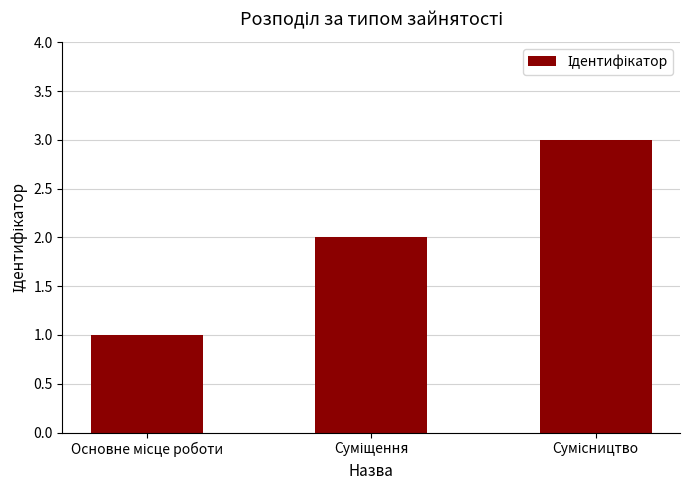

Reading left to right, extract all data points from this chart.

1	2	3